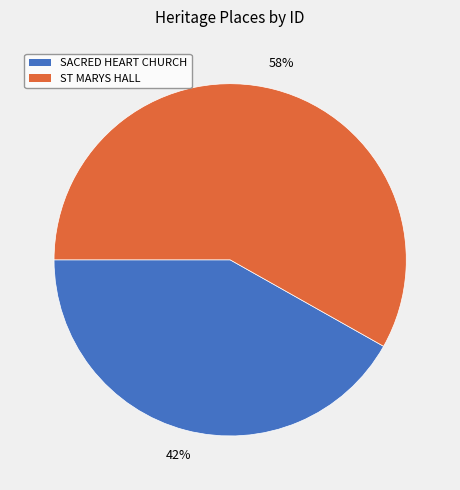

Count the number of slices in the pie.

2